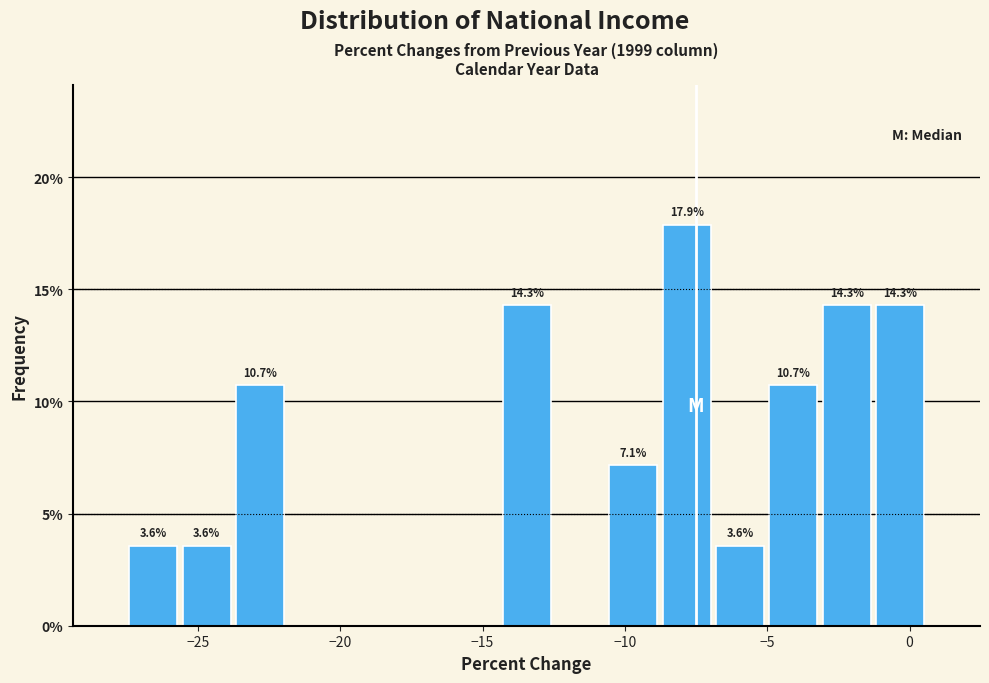

Around what value on the x-axis is the tallest bar? Give the approximate position of its centre, as read against the axis.

-8.0